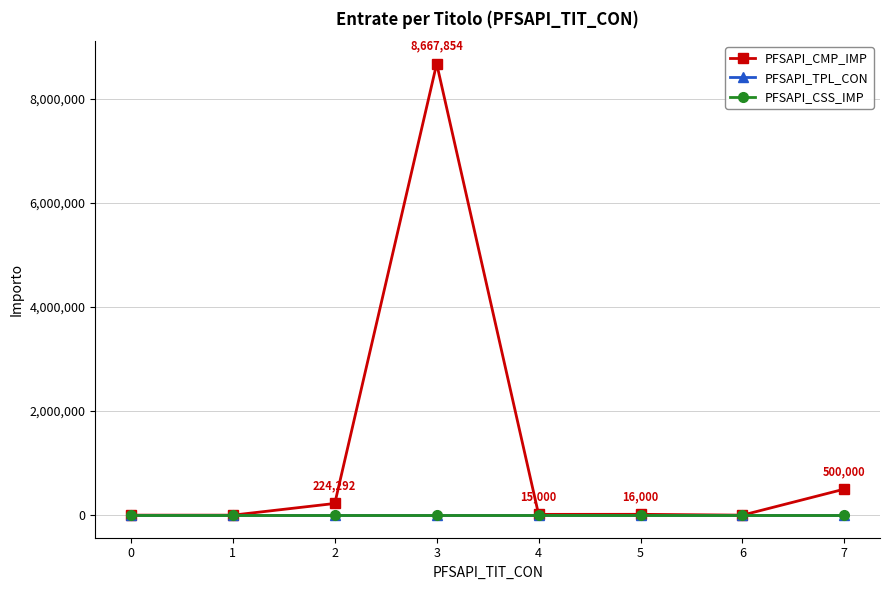

True or false: PFSAPI_CSS_IMP and PFSAPI_CMP_IMP intersect in this chart.

False